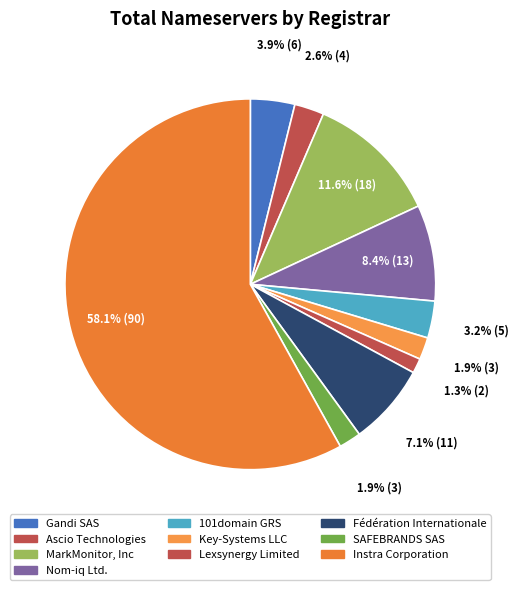

What percentage do Instra Corporation and Fédération Internationale together represent?

65.2%